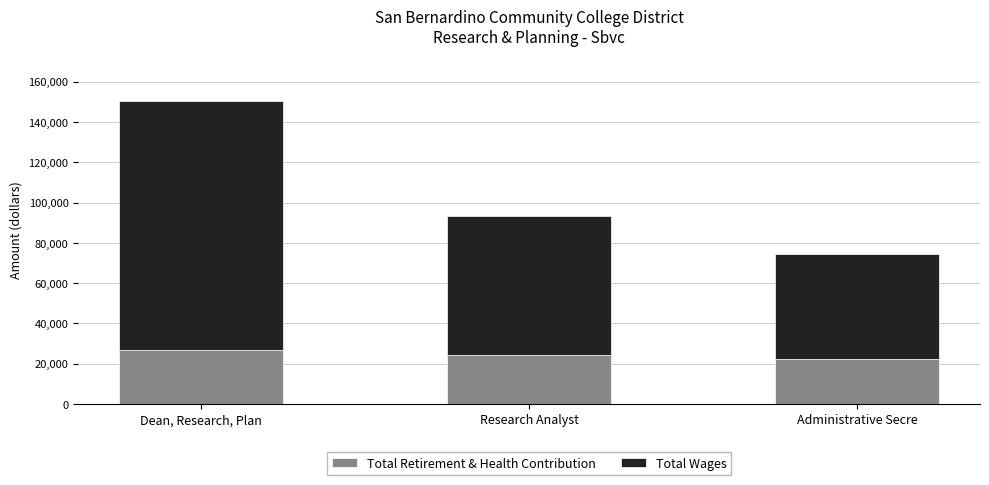

The Total Retirement & Health Contribution series shows 14351 at Administrative Secre. True or false?

False